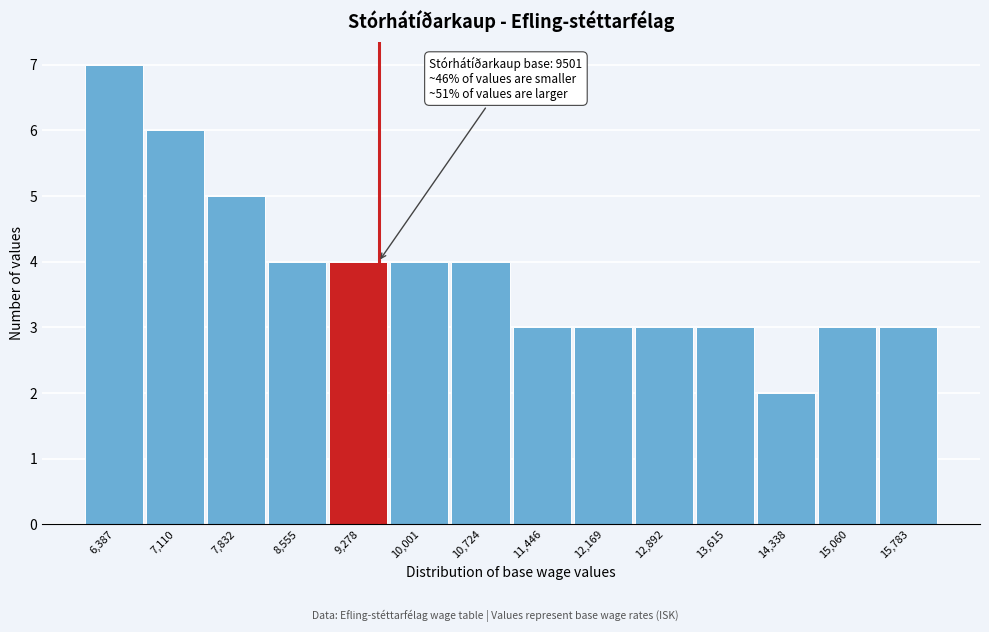

Which range on the x-axis has the tallest bar?

6000 to 6700